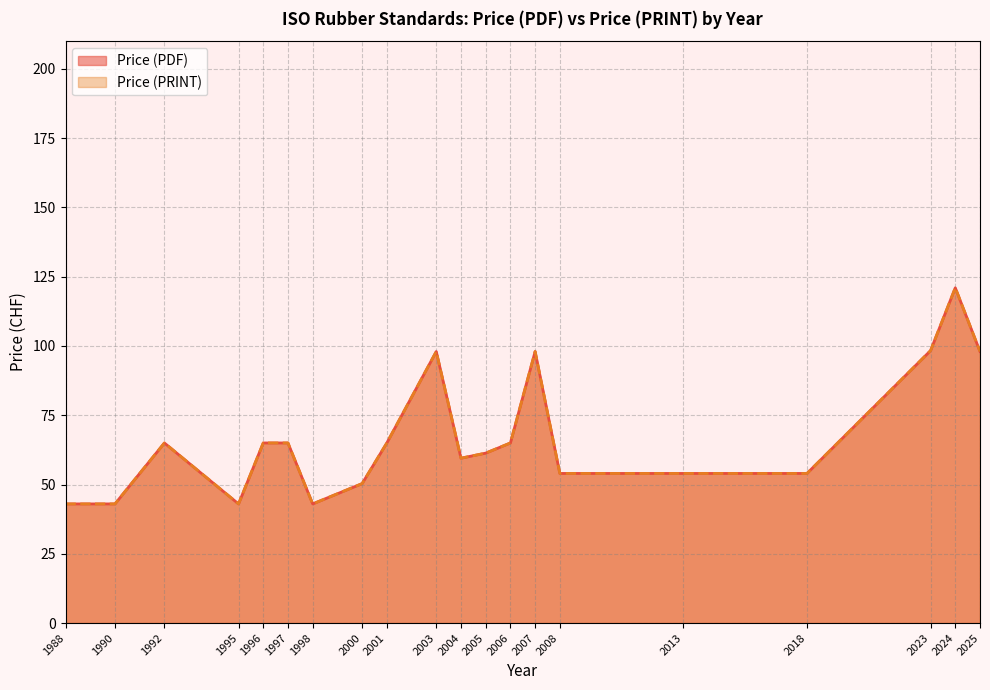

True or false: Price (PRINT) and Price (PDF) cross at least once.

False